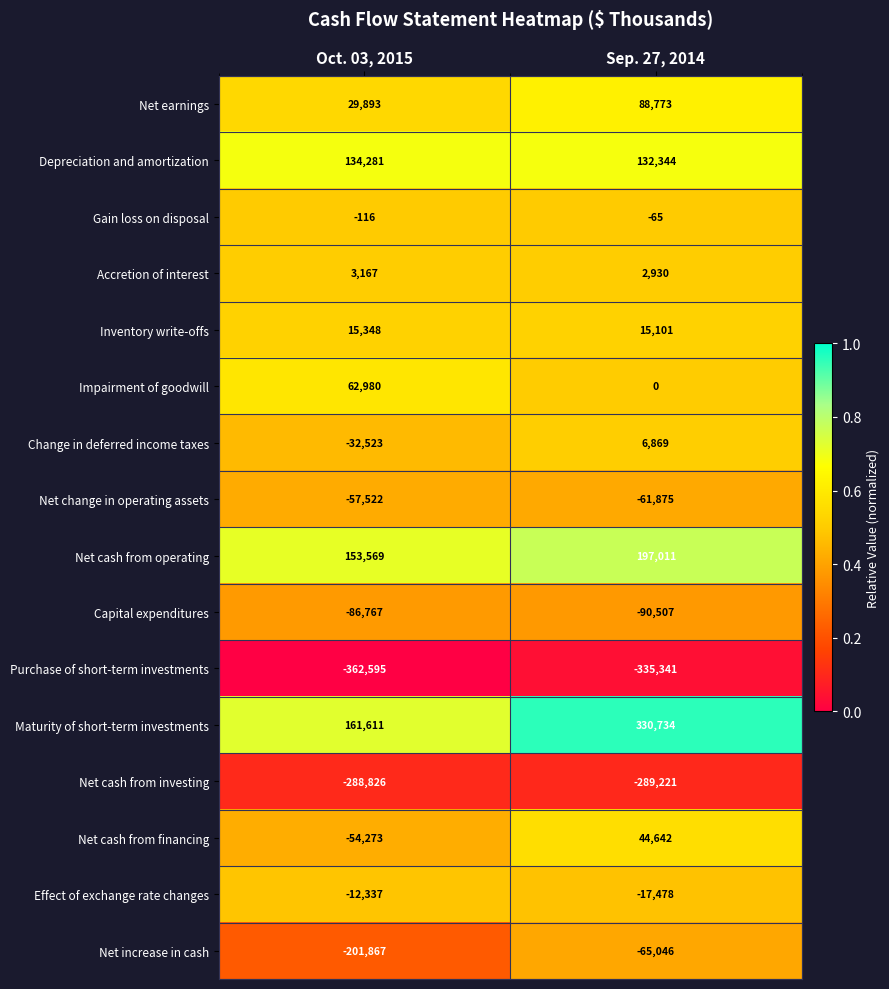

What value does the Maturity of short-term investments series have at Sep. 27, 2014, to the nearest 10?

330730